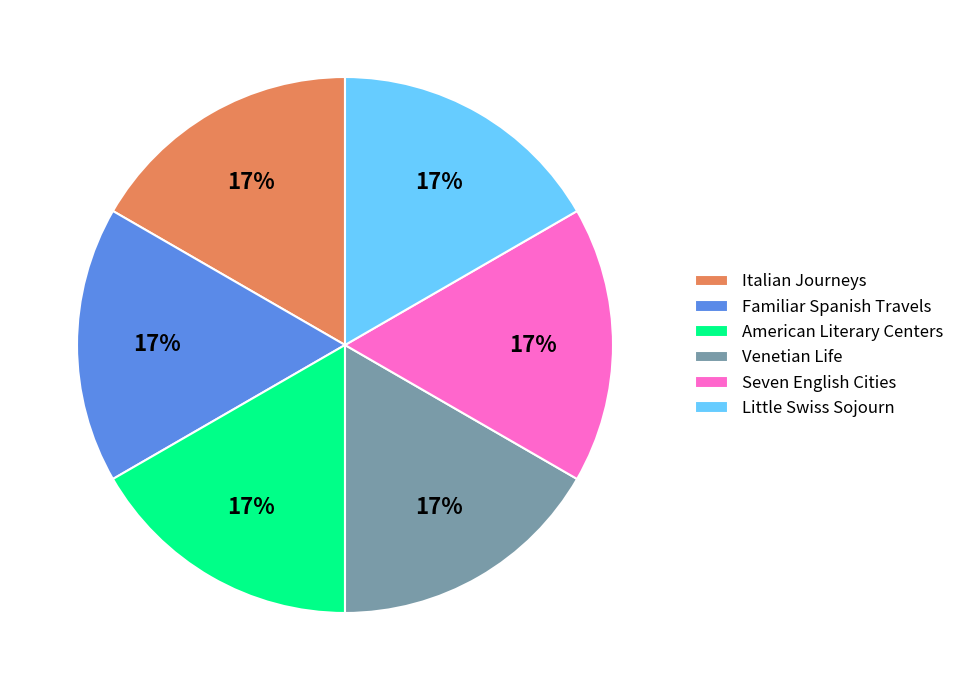

What is the ratio of the value at Italian Journeys to the value at American Literary Centers?

1.0